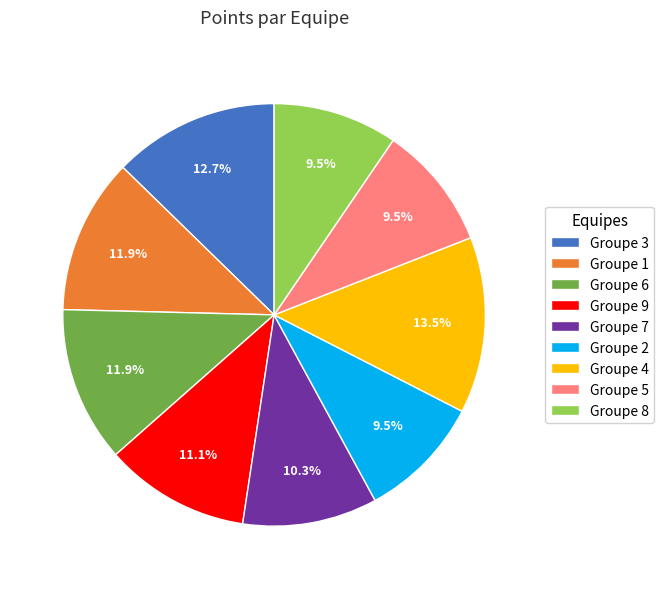

What is the ratio of the value at Groupe 8 to the value at Groupe 7?

0.9